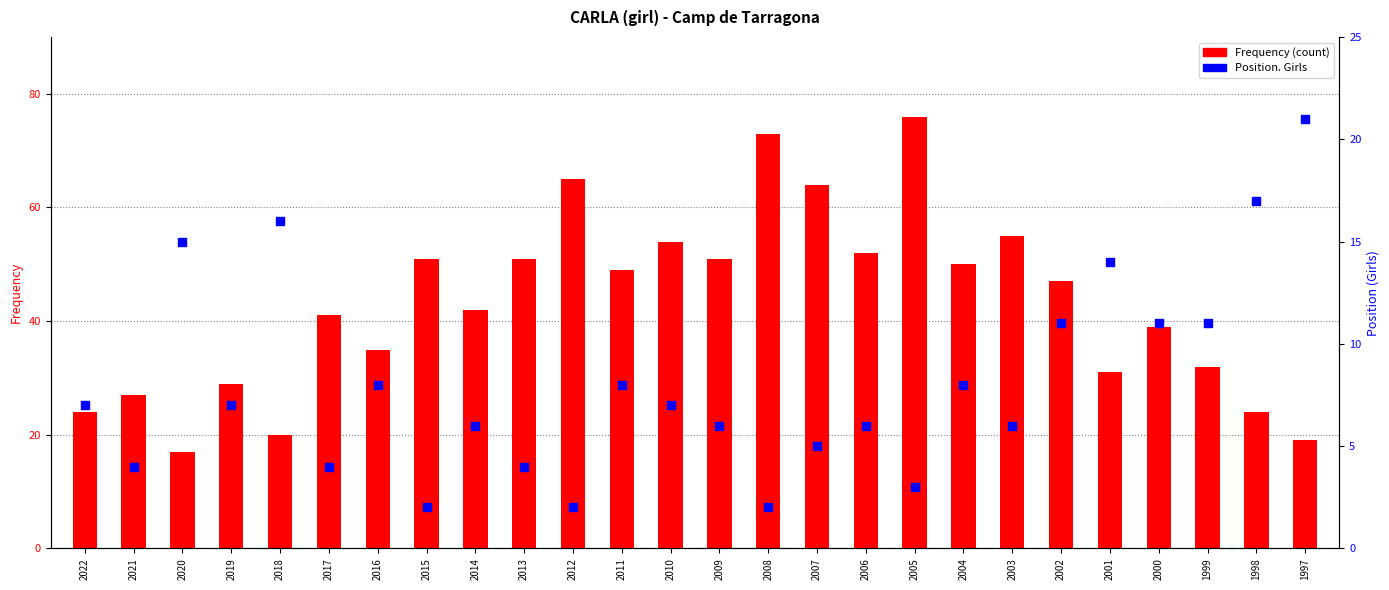

What is the total value across all series at 1999?

43